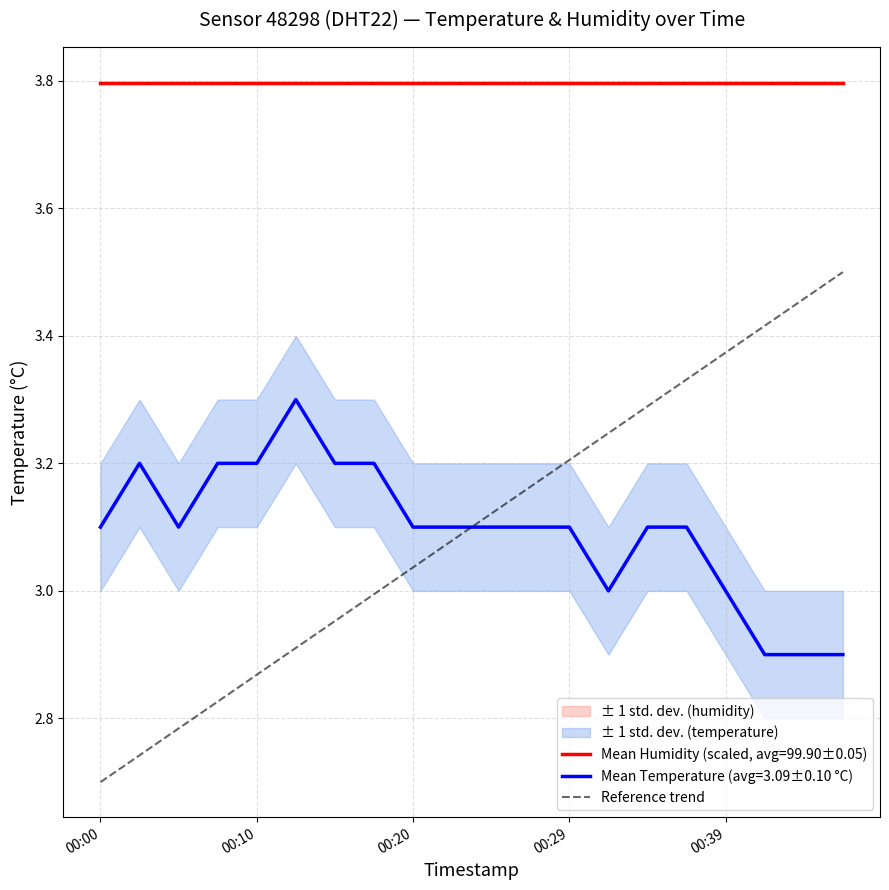

Is the value of Mean Temperature (avg=3.09±0.10 °C) at 00:20 greater than the value of Mean Humidity (scaled, avg=99.90±0.05) at 00:20?

No